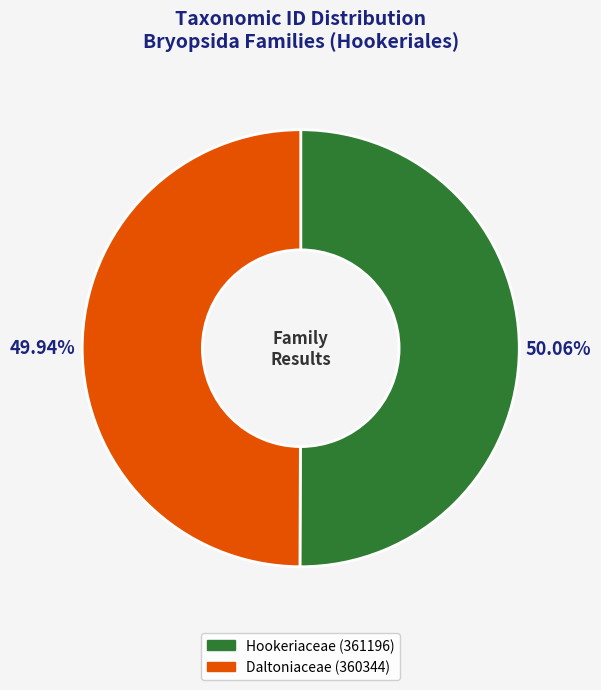

Approximately how many times larger is the value at Hookeriaceae (361196) compared to Daltoniaceae (360344)?

1.0